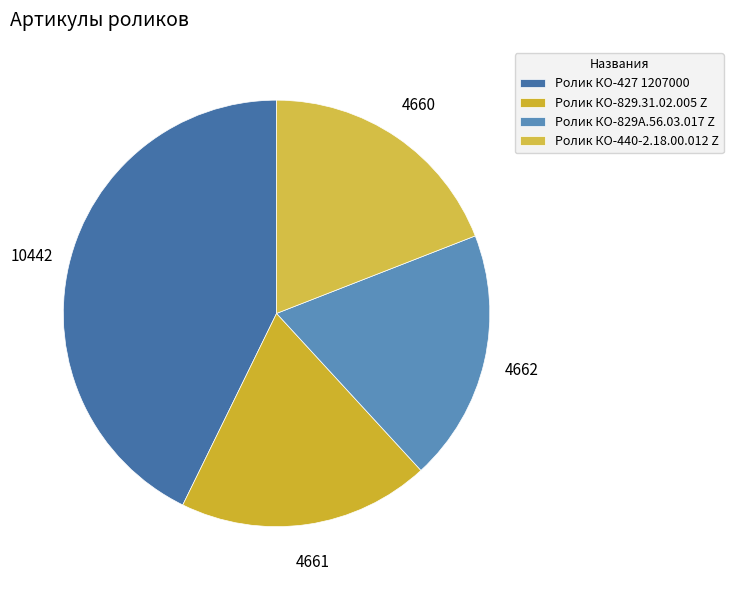

Is it true that Ролик КО-440-2.18.00.012 Z is 7% of the pie?

False